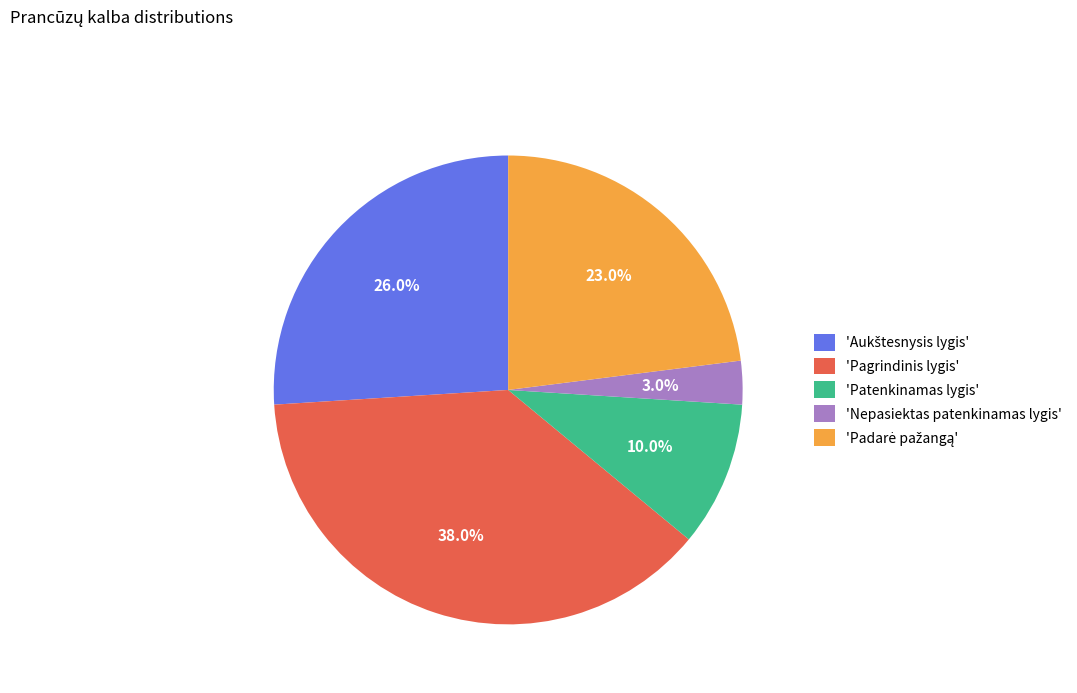

Which category has the smallest portion of the pie?

'Nepasiektas patenkinamas lygis'